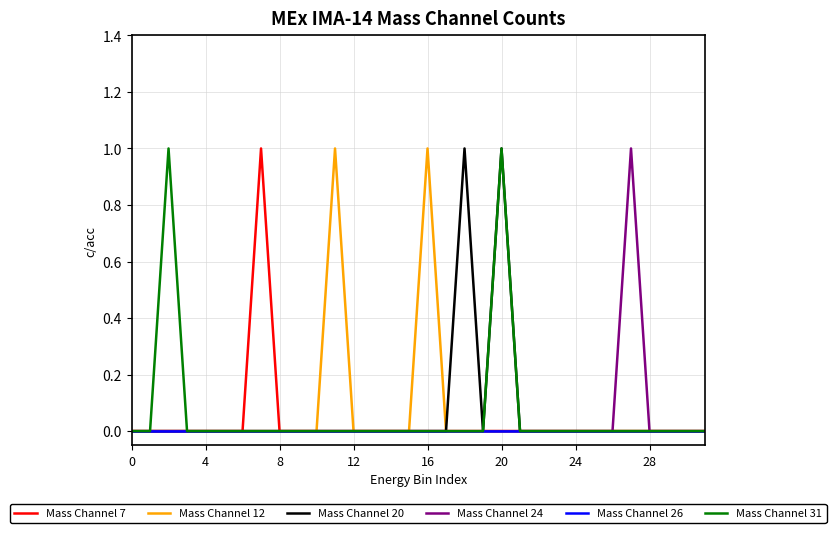

Rank the series by their maximum value, from highest to lowest.

Mass Channel 7, Mass Channel 12, Mass Channel 20, Mass Channel 24, Mass Channel 31, Mass Channel 26